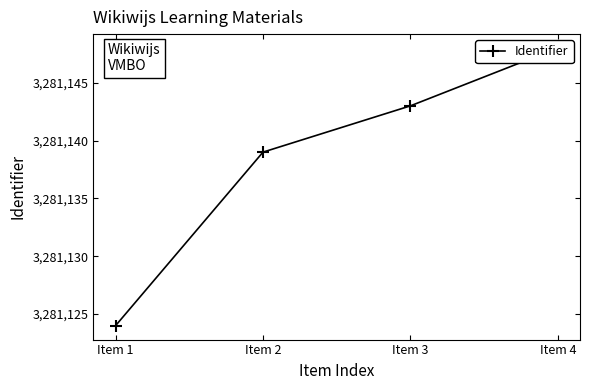

What is the smallest value displayed?

3281124